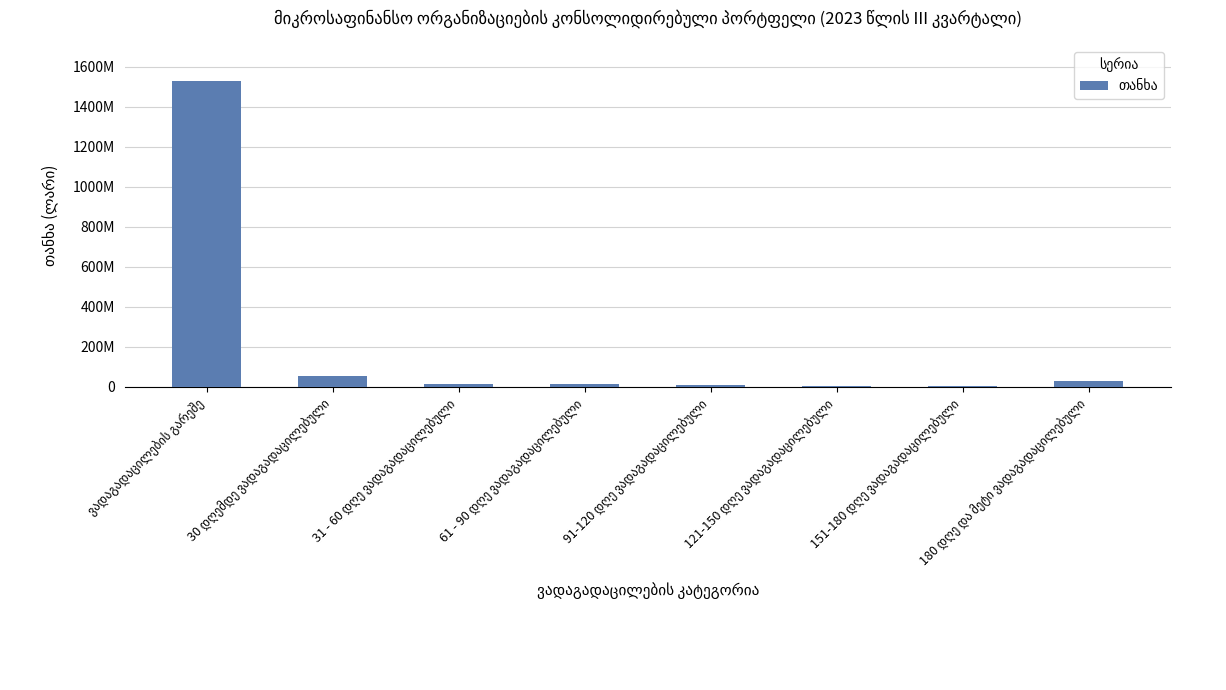

What is the value of the 3rd bar from the left?

15330299.8